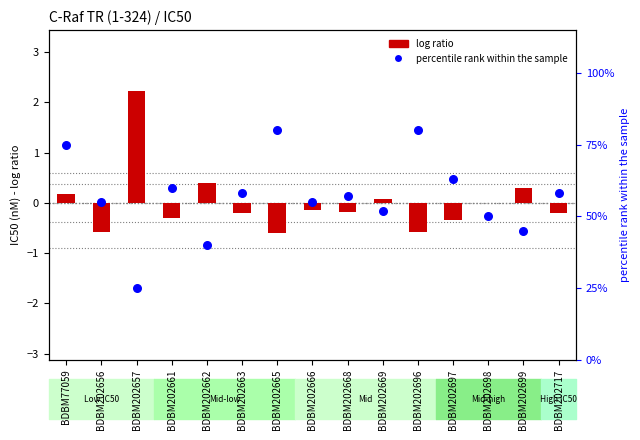

Which series reaches the maximum Y coordinate?

log ratio